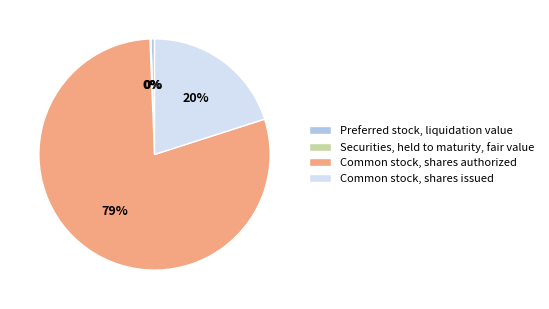

Does any single category account for the majority?

Yes